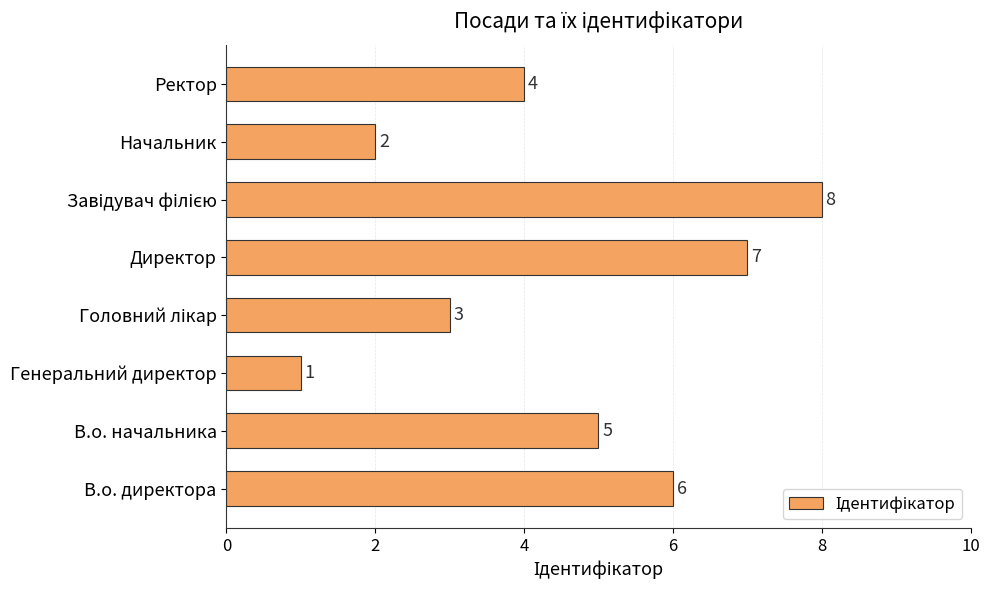

Reading bottom to top, what are all the values shown in this chart?

6	5	1	3	7	8	2	4